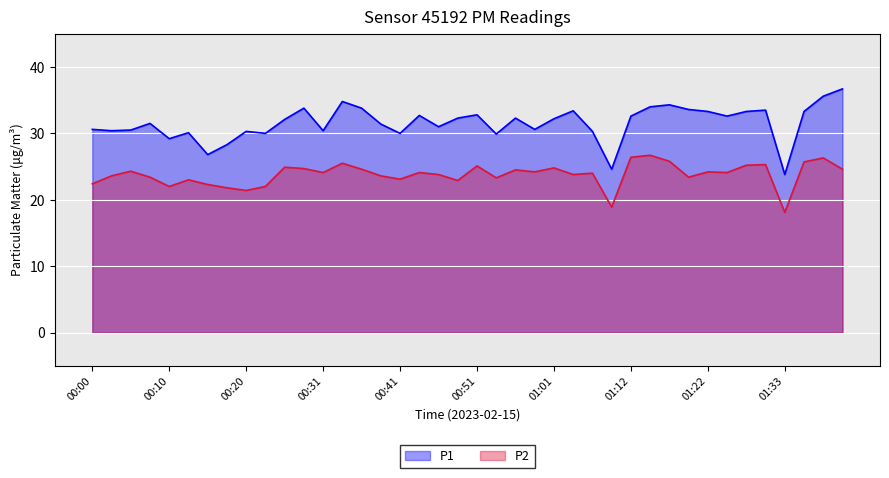

The P1 series shows 34.3 at 01:17. True or false?

True